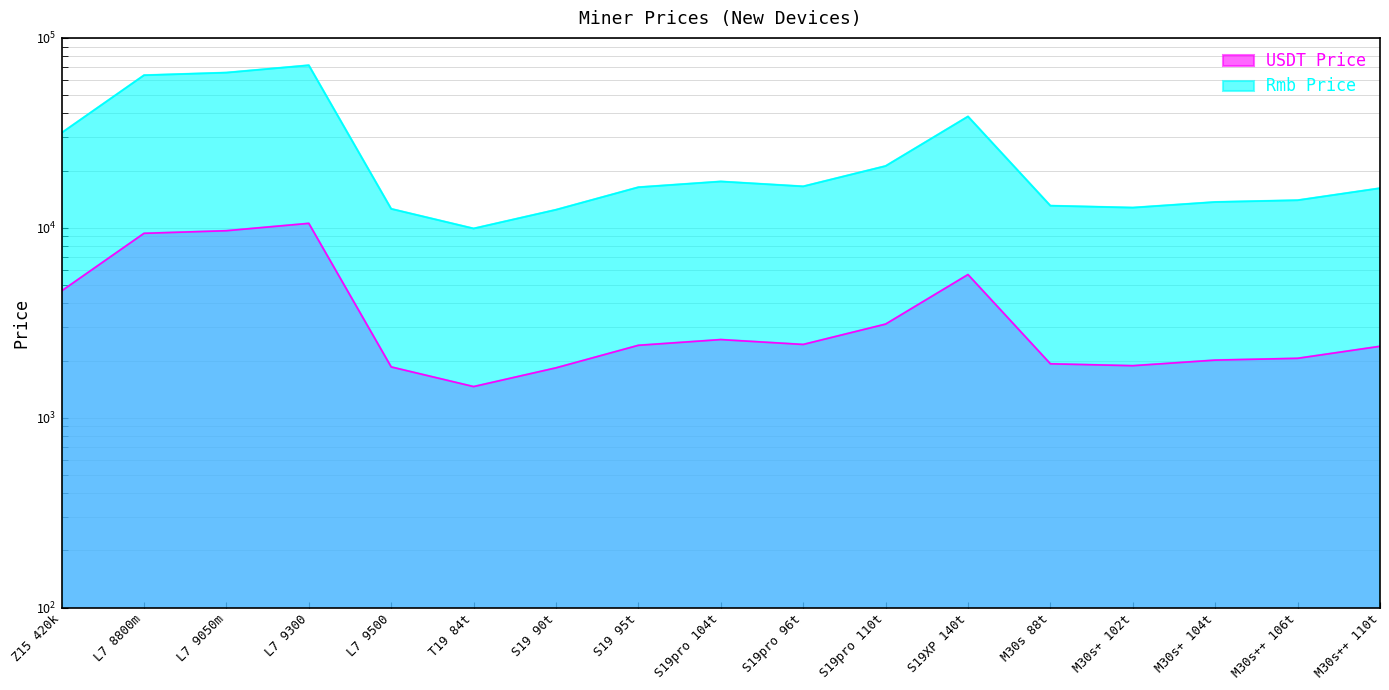

How many values in the Rmb Price series are below 16354?

8